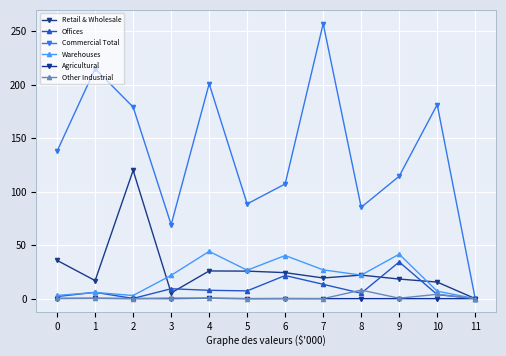

At which category does Offices reach its first local peak?

1